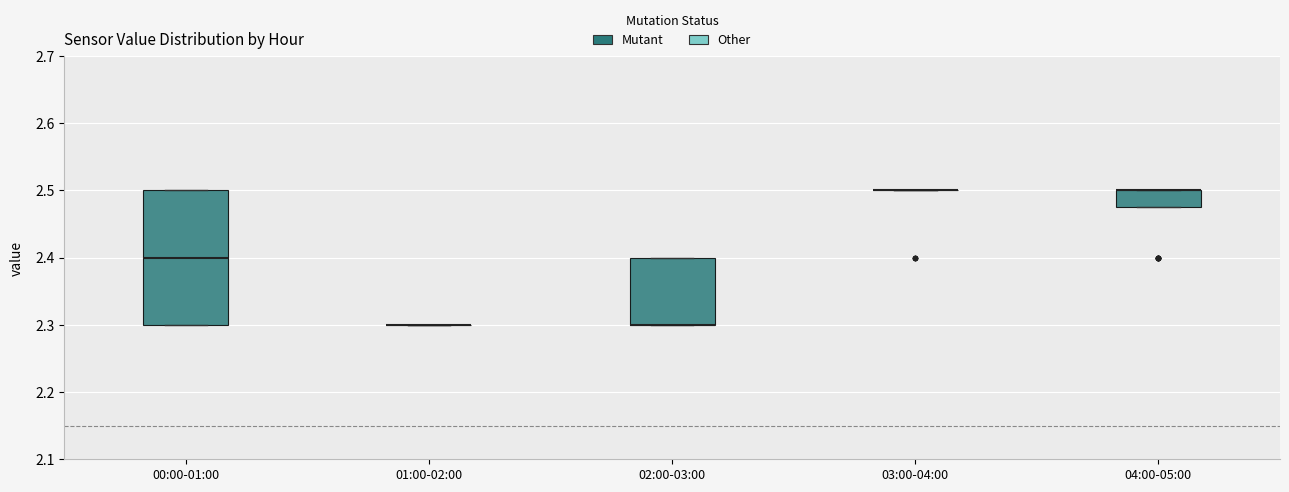

Reading left to right, read every box against the y-axis: the position of its median line, the range the box covers, and the ends of its whiskers. The values are not printed on the chart, so give them approximately, as read against the axis.

00:00-01:00: median 2.40, box 2.30 to 2.50, whiskers 2.30 to 2.50
01:00-02:00: box collapsed to a line at 2.30, whiskers 2.30 to 2.30
02:00-03:00: median 2.30 (drawn on the box's lower edge), box 2.30 to 2.40, whiskers 2.30 to 2.40
03:00-04:00: box collapsed to a line at 2.50, whiskers 2.50 to 2.50
04:00-05:00: median 2.50 (drawn on the box's upper edge), box 2.48 to 2.50, whiskers 2.48 to 2.50